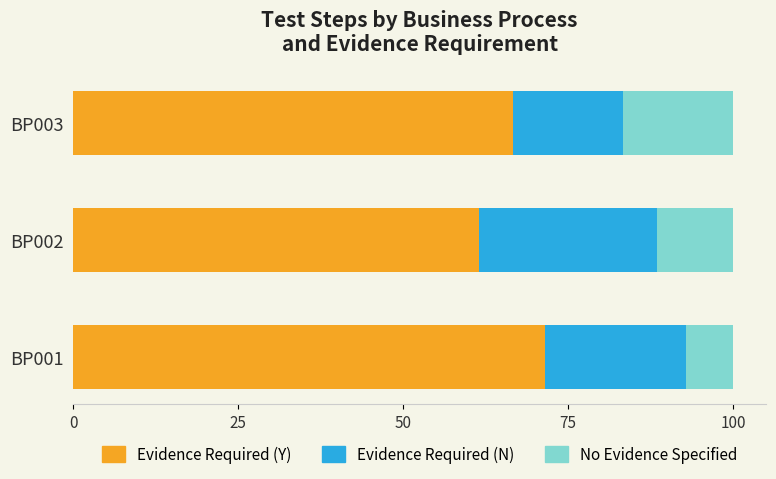

Rank the categories by Evidence Required (Y) value from highest to lowest.

BP001, BP003, BP002